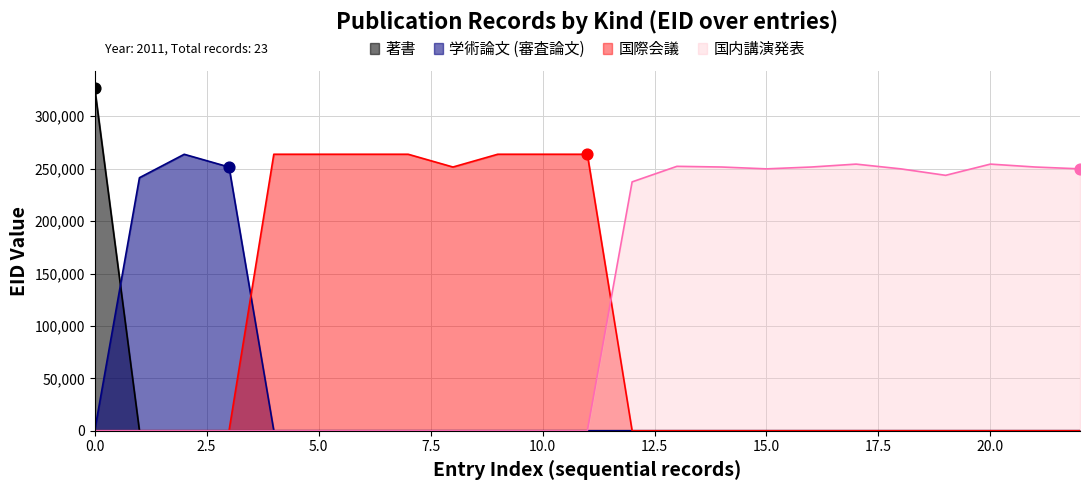

Which series has the widest spread of Y values?

著書